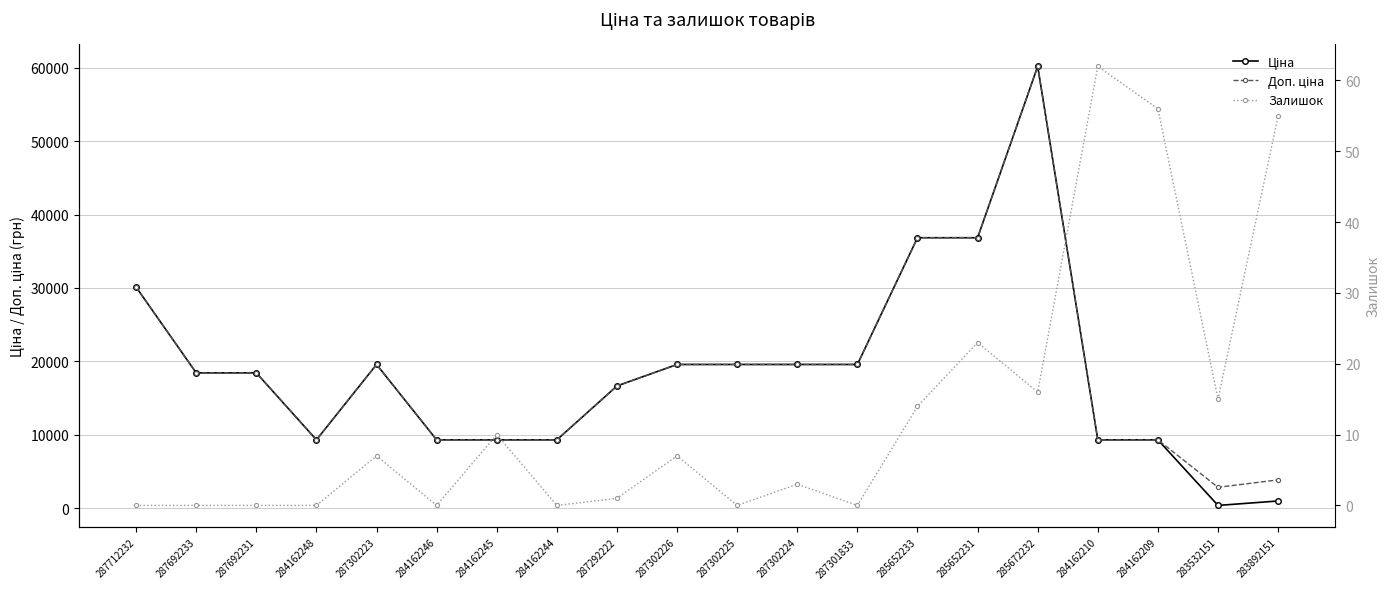

What position from the right is 287302226?

11